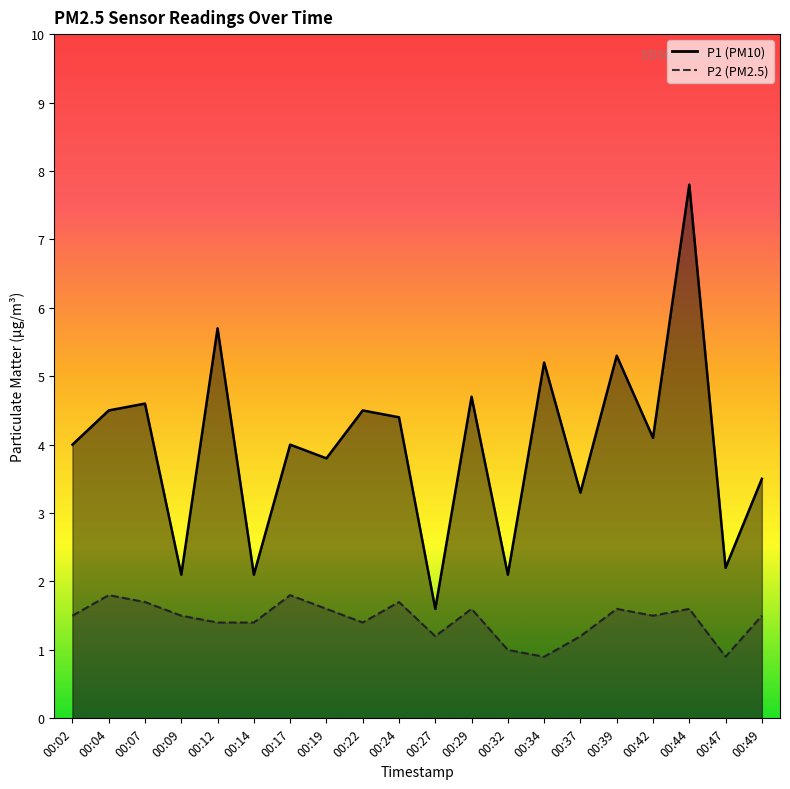

Between 00:32 and 00:49, which series saw the biggest shift?

P1